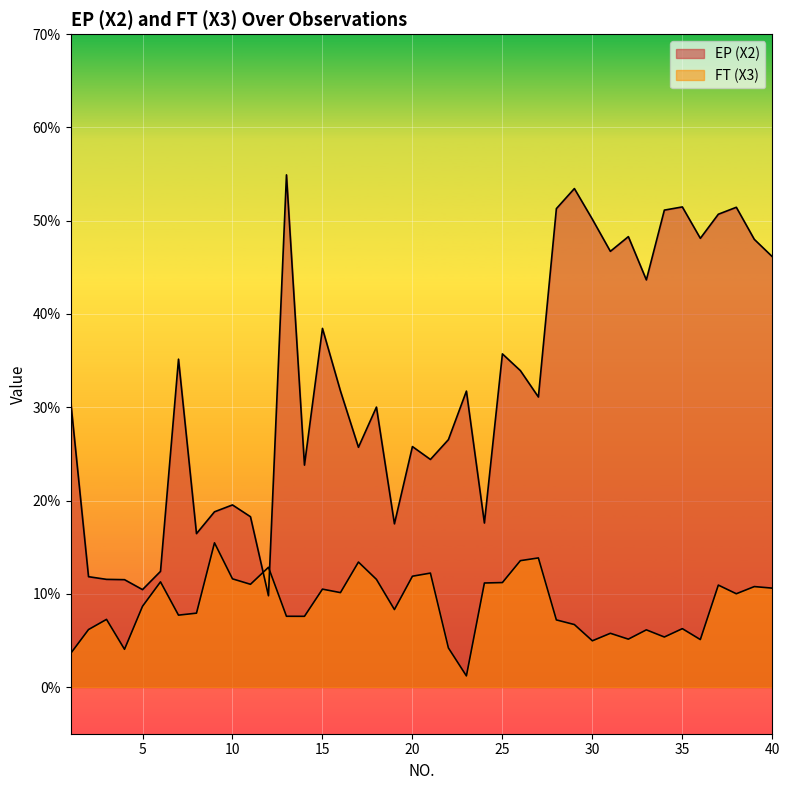

After their last crossing, which series has the higher values: EP (X2) or FT (X3)?

EP (X2)